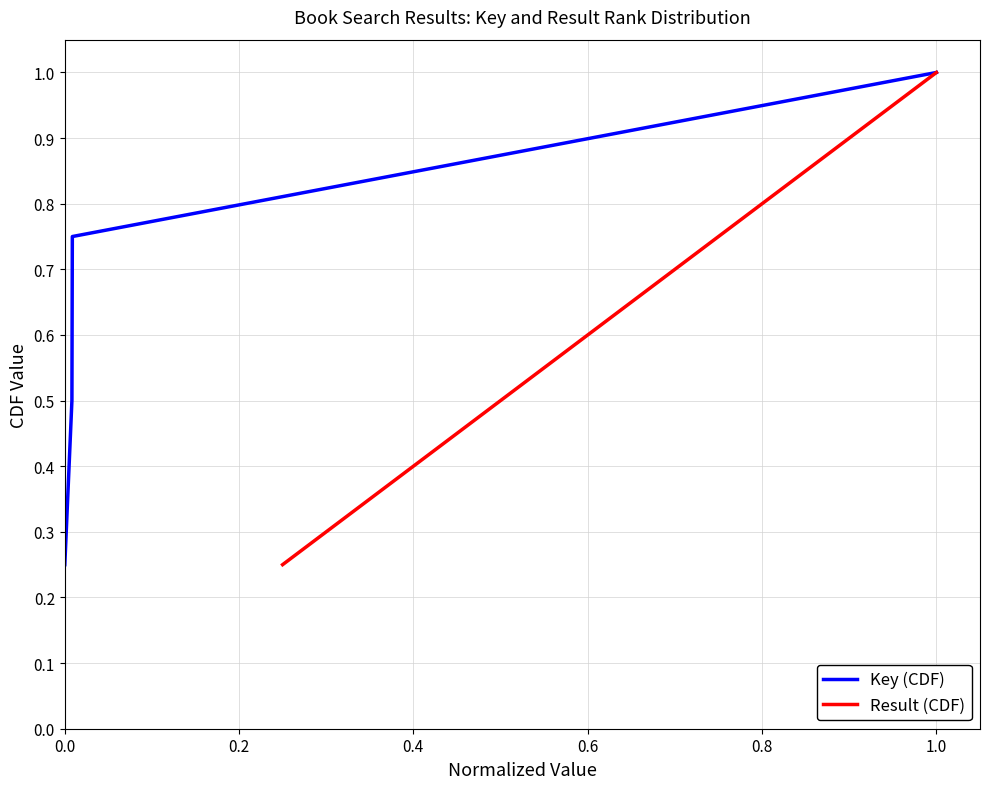

True or false: Key (CDF) has more than 2 points higher than both neighbors.

False